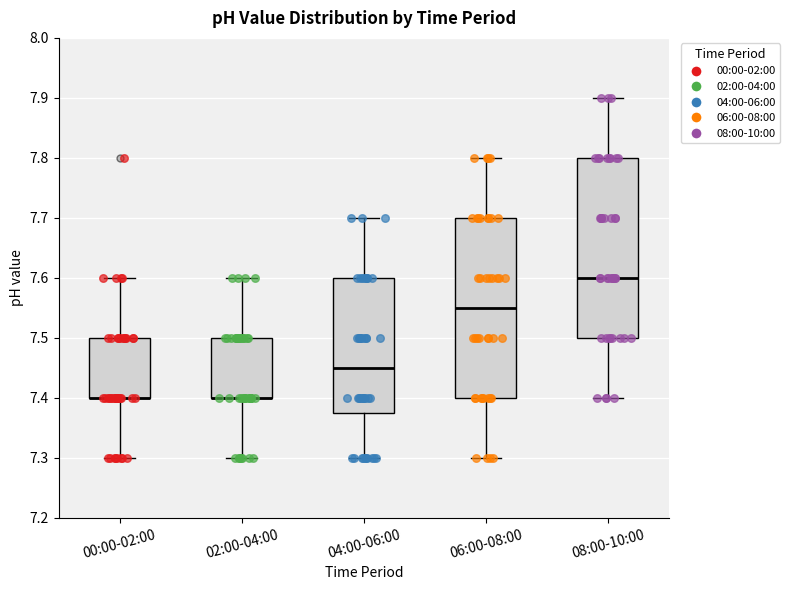

Where is the lower edge of the box for 08:00-10:00 on the y-axis? The values are not printed on the chart, so give them approximately, as read against the axis.

7.50